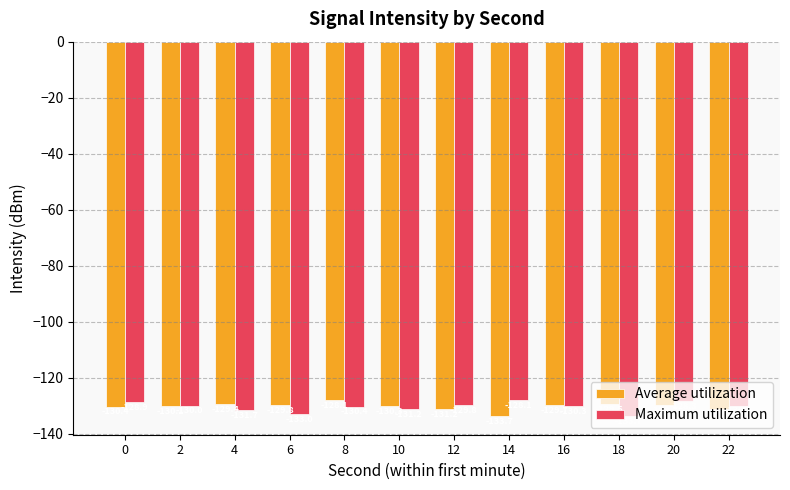

What is the difference between the Maximum utilization values at 10 and 2?

1.1